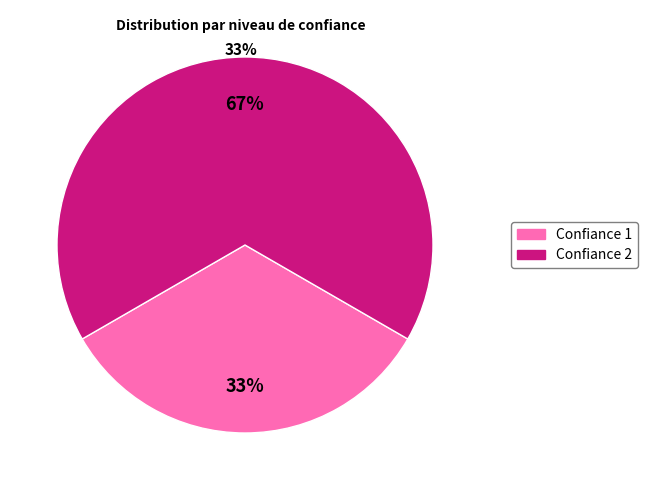

Is there any slice that represents more than half of the pie?

Yes